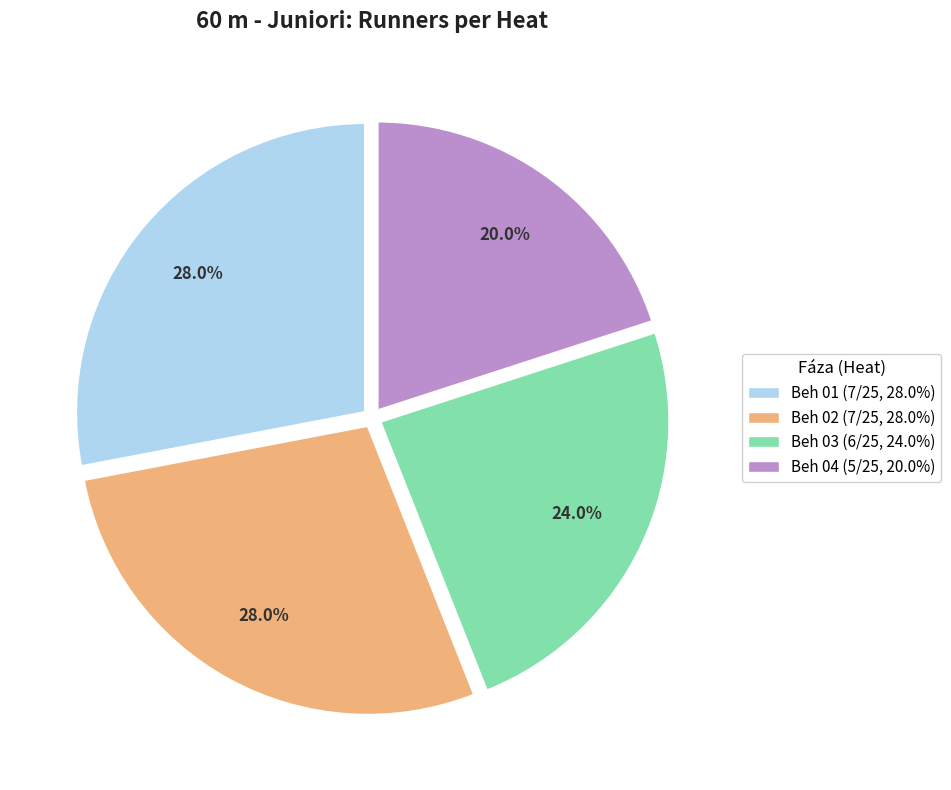

To the nearest percent, what is the combined percentage of Beh 01 and Beh 03?

52%